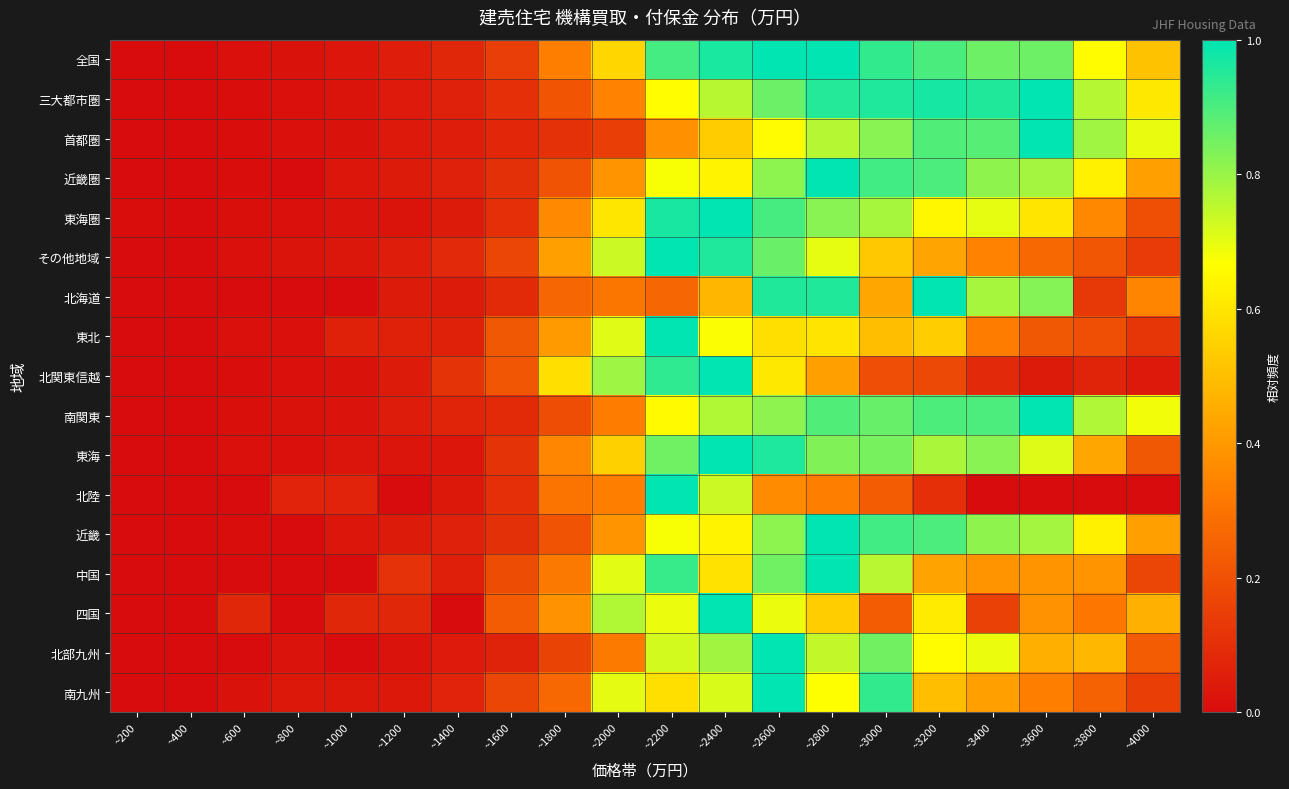

At which category is the sum across all series the highest?

~2600